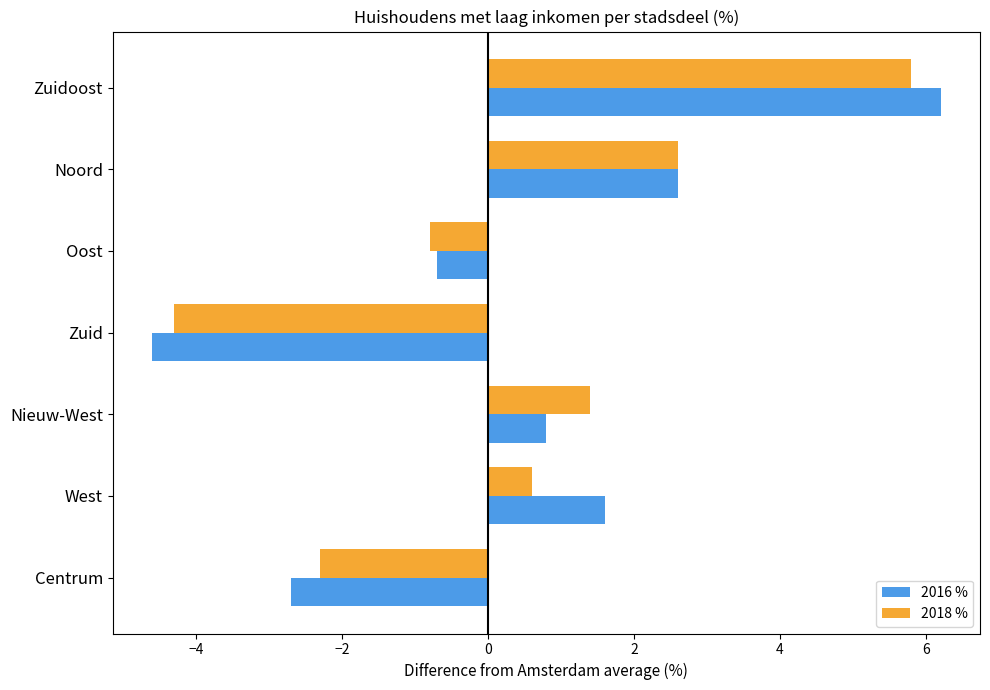

At Nieuw-West, list the series in order from largest to smallest.

2018 %, 2016 %